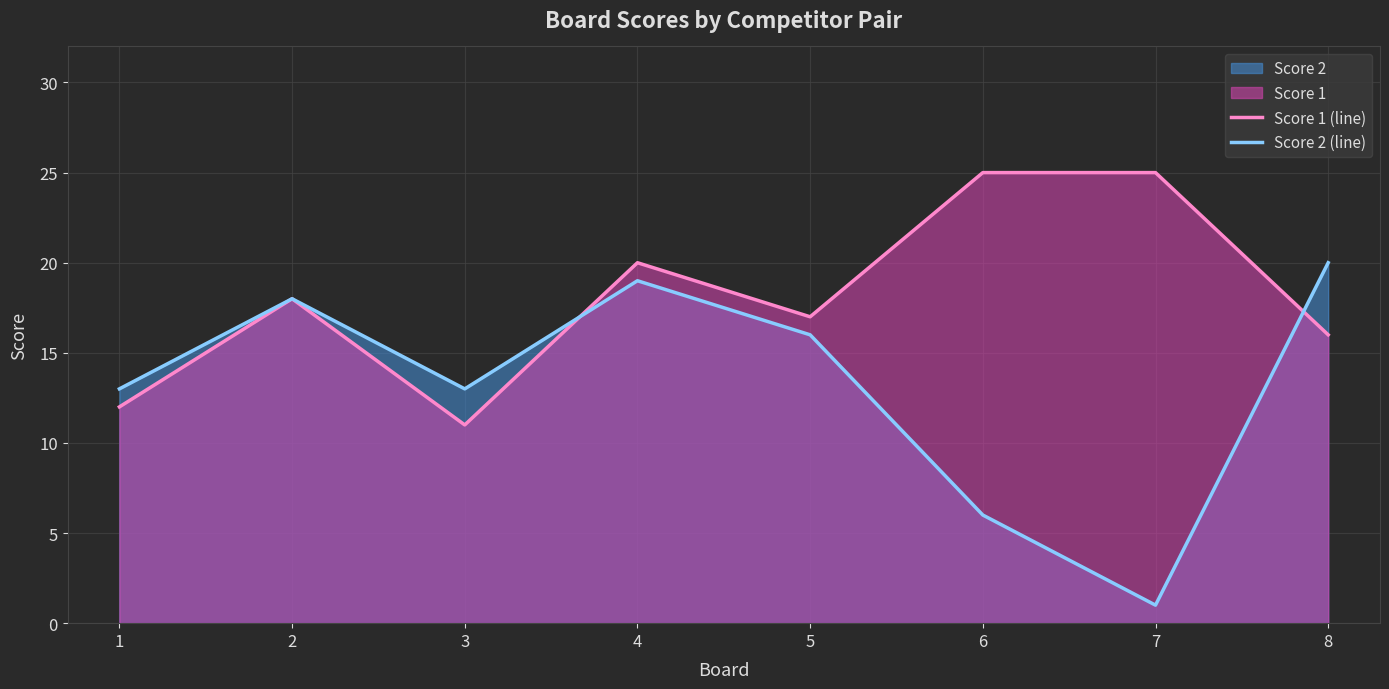

Where do Score 2 (line) and Score 1 (line) first cross each other?

3 and 4